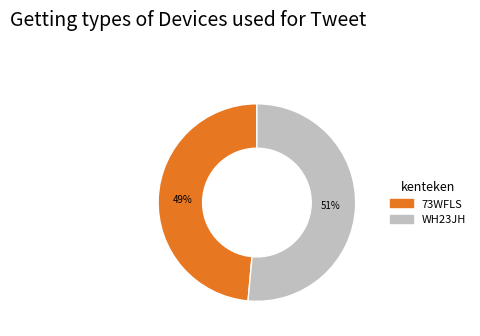

Which category accounts for the majority?

WH23JH